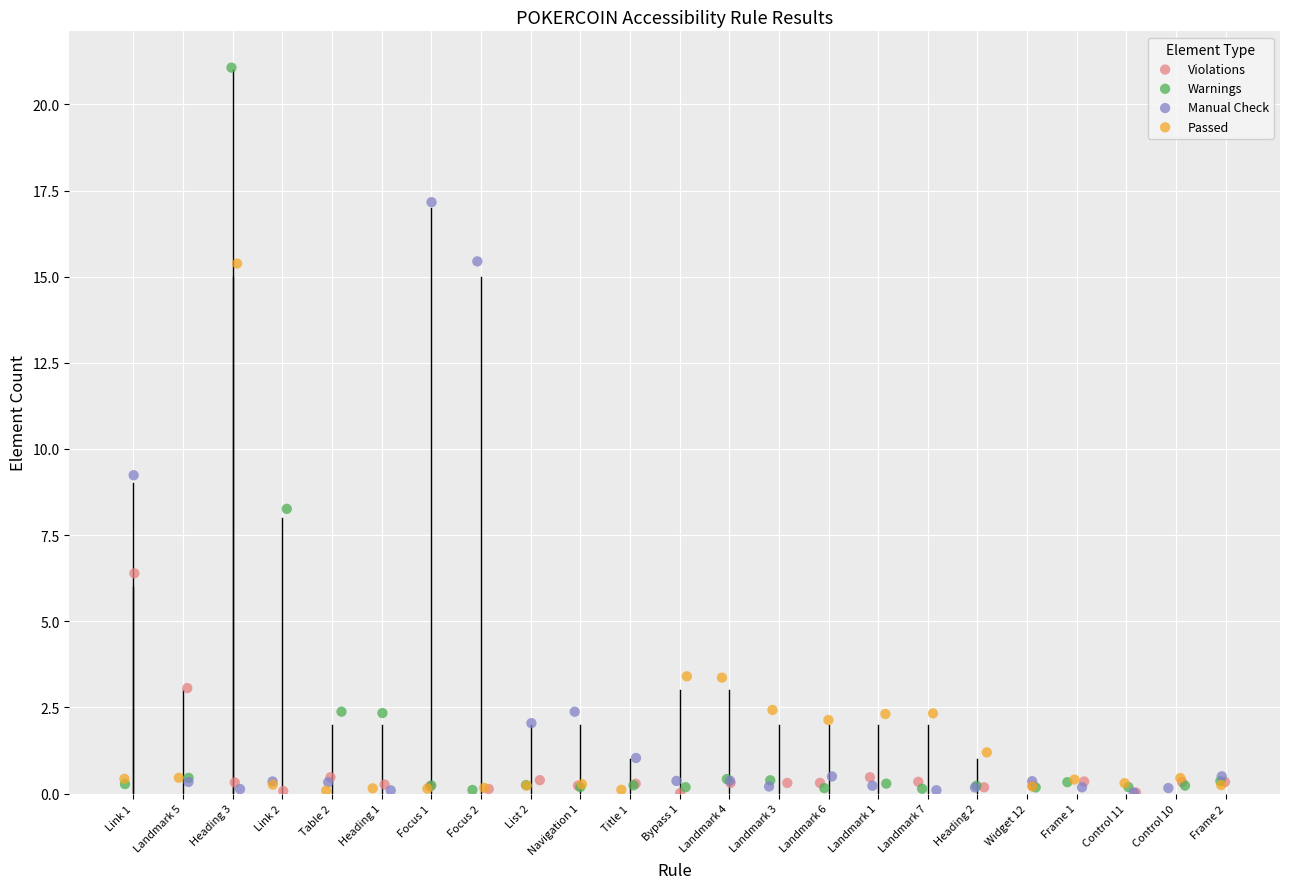

What are all the series names shown in the legend?

Violations, Warnings, Manual Check, Passed